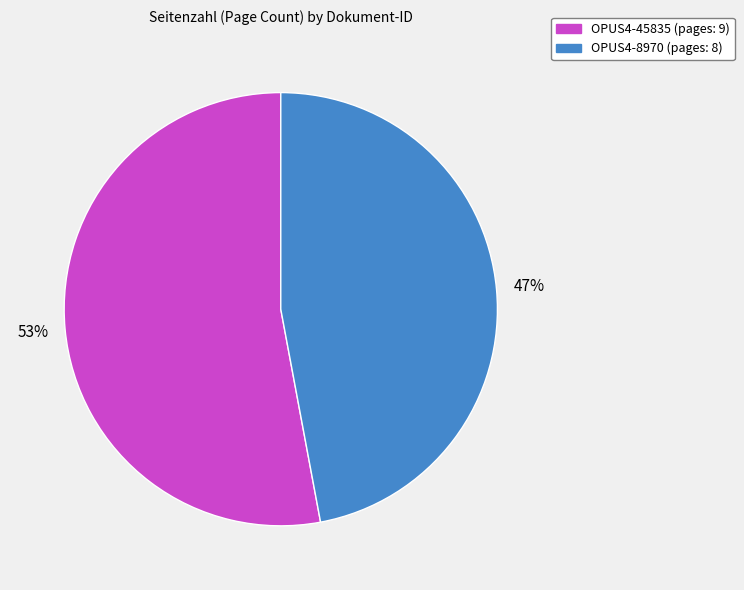

Between OPUS4-8970 and OPUS4-45835, which is larger?

OPUS4-45835